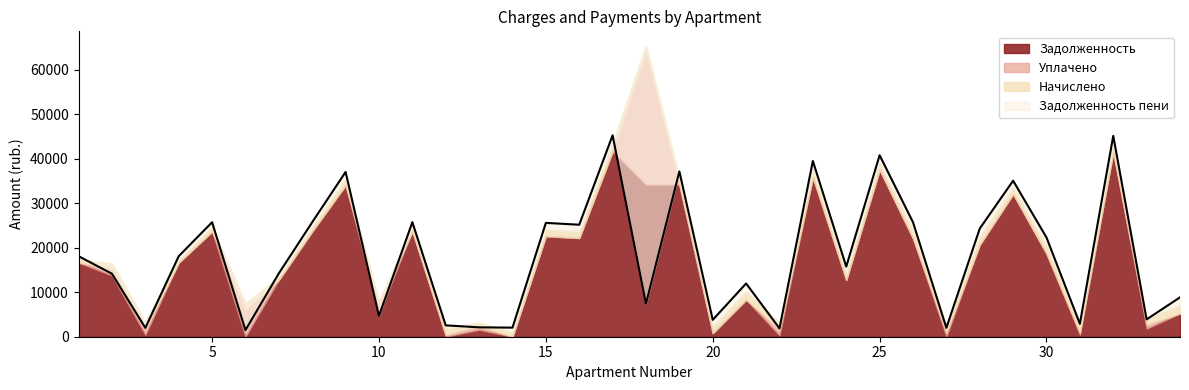

What is the difference between the zadolzhennost_peni values at 21 and 23?

27515.3